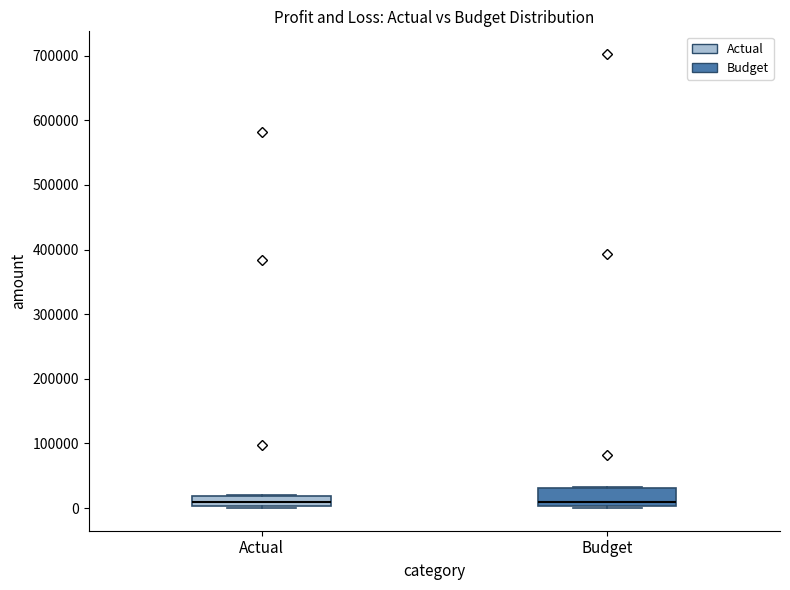

Reading left to right, transcribe this box plot: for each box, give where its median line is, the range the box spans, and where its two whiskers end, as read against the y-axis. The values are not printed on the chart, so give them approximately, as read against the axis.

Actual: median 10000, box 0 to 20000, whiskers 0 to 20000
Budget: median 10000, box 0 to 30000, whiskers 0 (just below the box's lower edge) to 30000